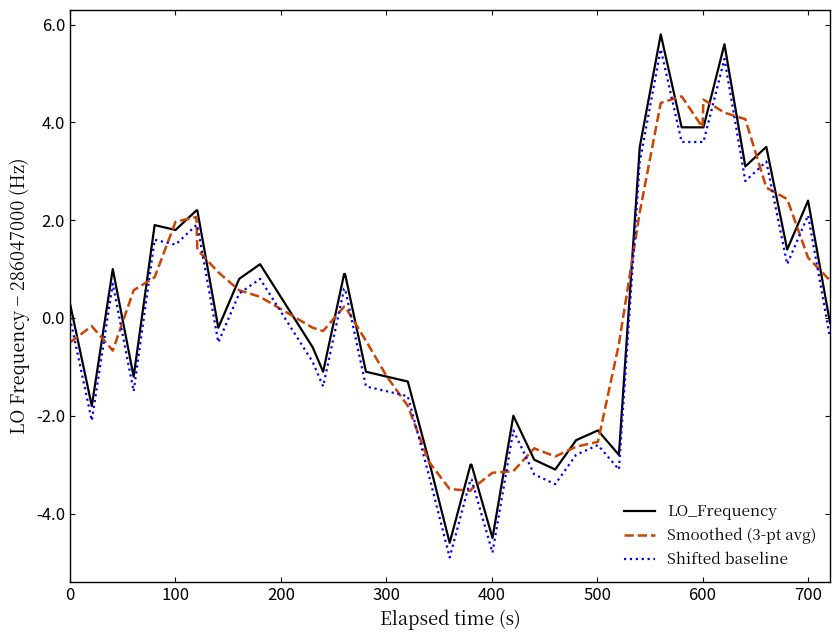

True or false: Shifted baseline and LO_Frequency cross at least once.

False